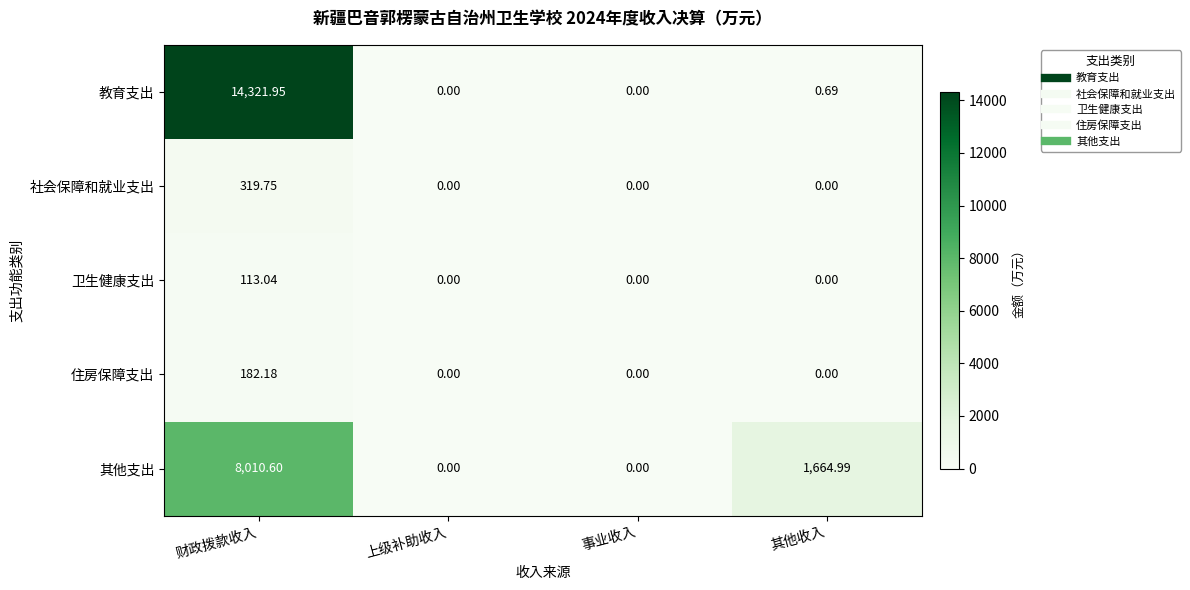

Which label corresponds to the largest value in the chart?

财政拨款收入